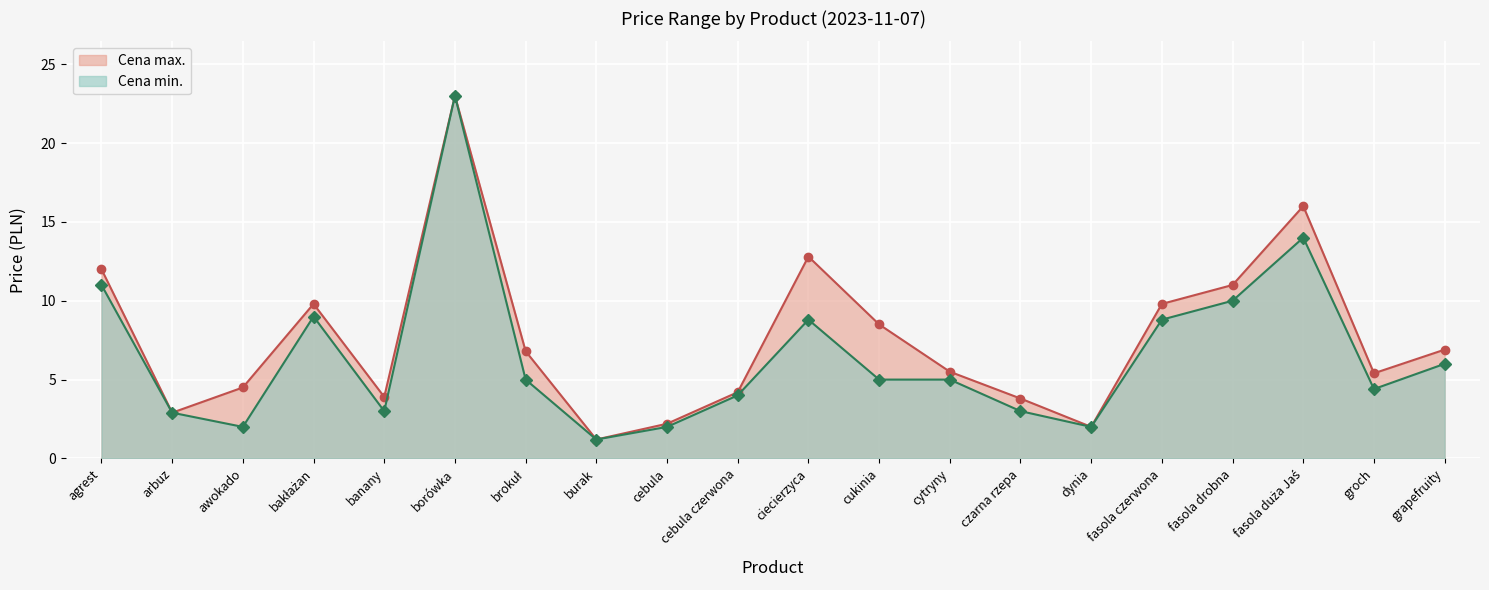

What is the difference between the maximum and minimum values in the Cena max. series?

21.8